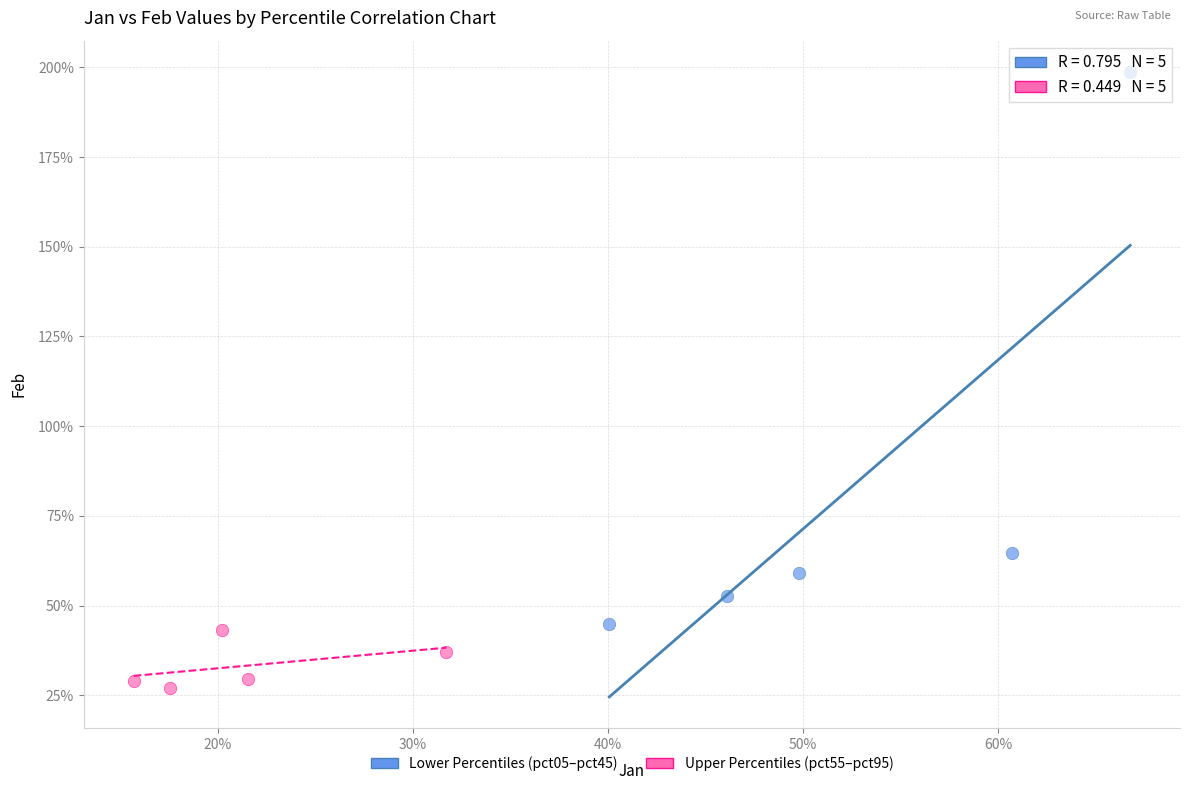

Which series contains the highest Y value?

Lower Percentiles (pct05–pct45)